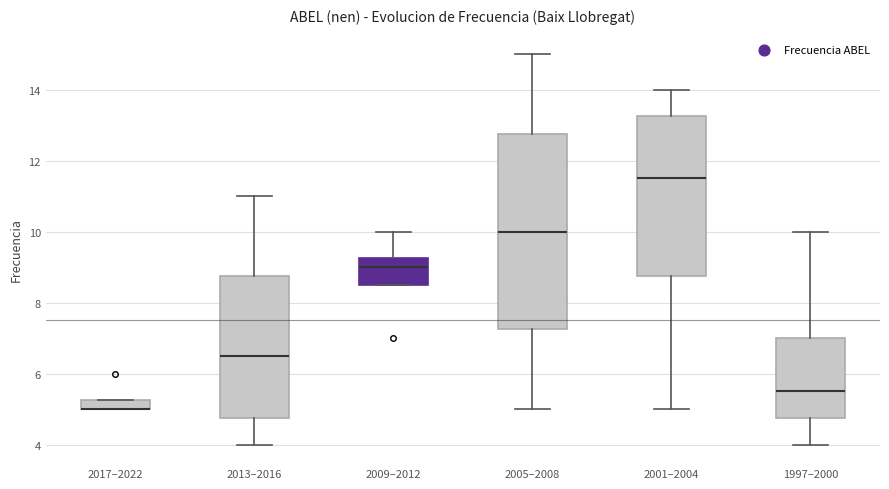

Which box is the tallest, from its lower edge to its upper edge?

2005–2008